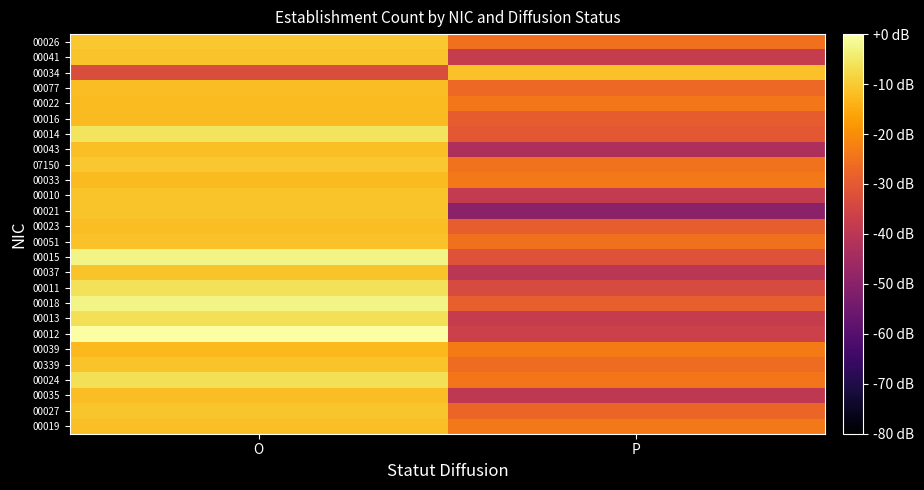

Reading left to right, extract all data points from this chart.

00019: O=-11.6	P=-23.5
00027: O=-10.8	P=-27.5
00035: O=-12.2	P=-39.1
00024: O=-6.5	P=-24.3
00339: O=-11.1	P=-26.0
00039: O=-12.5	P=-23.3
00012: O=0.0	P=-36.4
00013: O=-6.3	P=-37.7
00018: O=-2.8	P=-28.6
00011: O=-6.0	P=-33.7
00037: O=-11.1	P=-40.0
00015: O=-2.8	P=-31.7
00051: O=-11.5	P=-25.1
00023: O=-12.1	P=-28.8
00021: O=-11.1	P=-49.4
00010: O=-11.1	P=-38.3
00033: O=-12.4	P=-23.5
07150: O=-10.4	P=-24.9
00043: O=-11.8	P=-43.1
00014: O=-5.7	P=-30.1
00016: O=-12.3	P=-29.1
00022: O=-12.5	P=-23.8
00077: O=-11.9	P=-26.6
00034: O=-33.1	P=-11.3
00041: O=-11.2	P=-37.6
00026: O=-10.3	P=-25.2